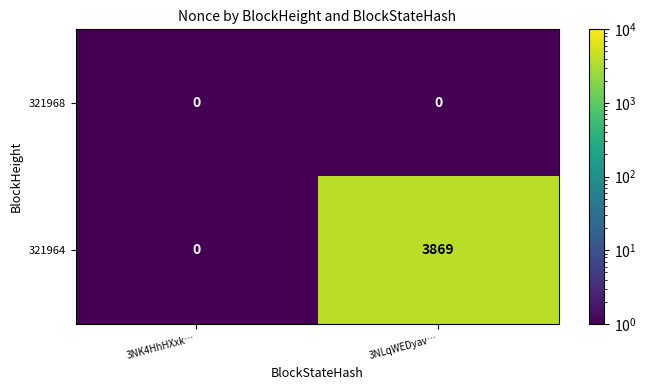

What is the greatest value displayed?

3869